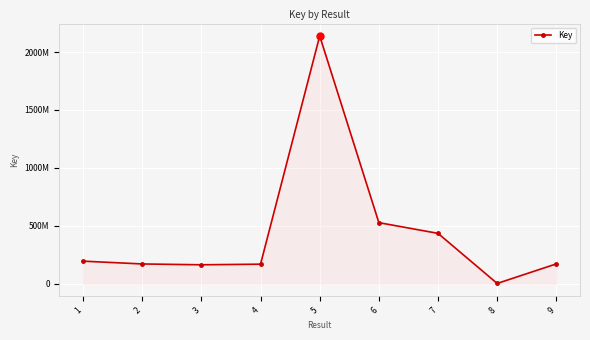

What is the difference between the values at 4 and 2?

1876246